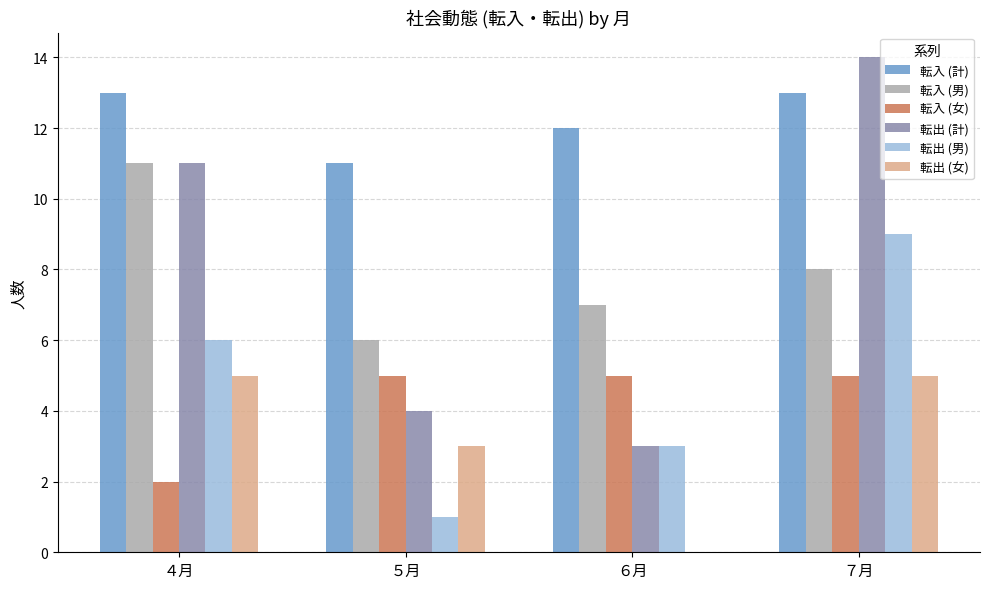

Where does the 転入 (男) series first go above 8?

４月